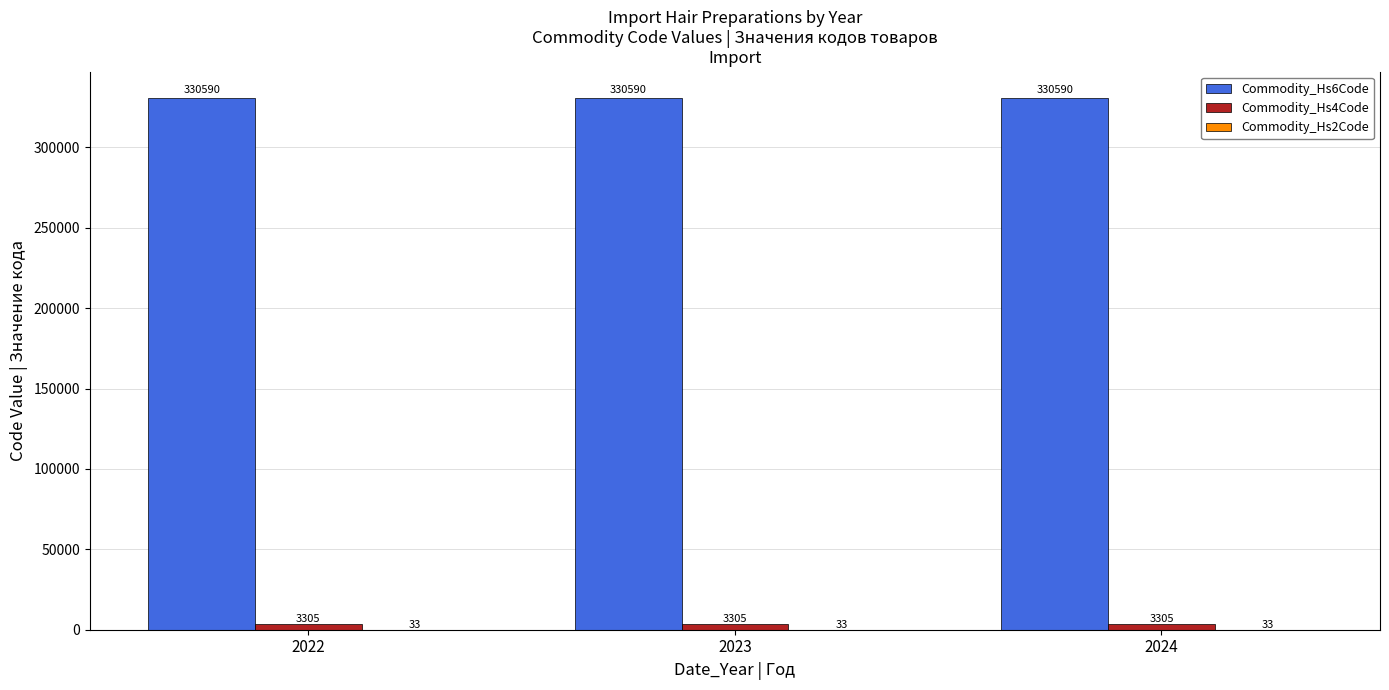

Read the Commodity_Hs6Code value at 2024.

330590